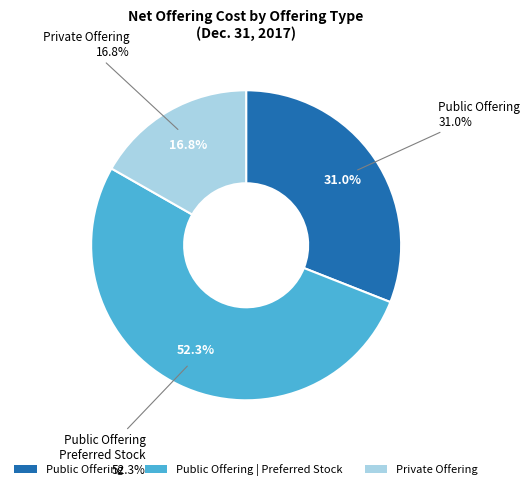

How much of the chart is everything except Private Offering?

83.2%